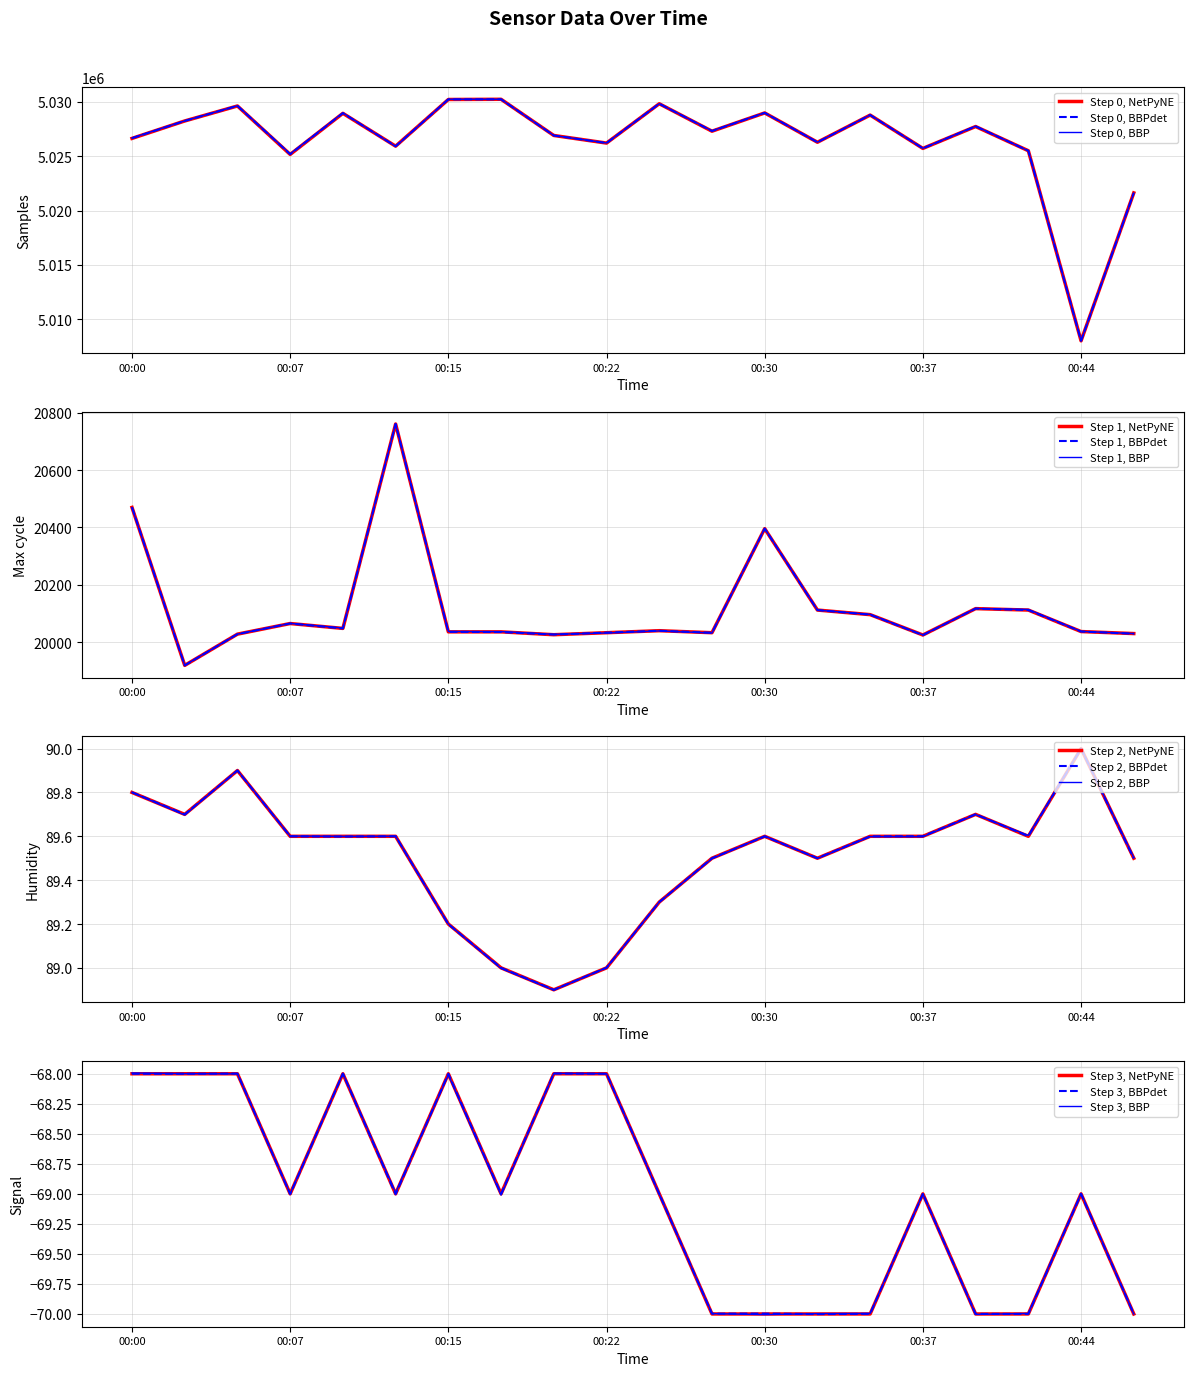

The value of Max_cycle at 00:00 is 10435.3. True or false?

False